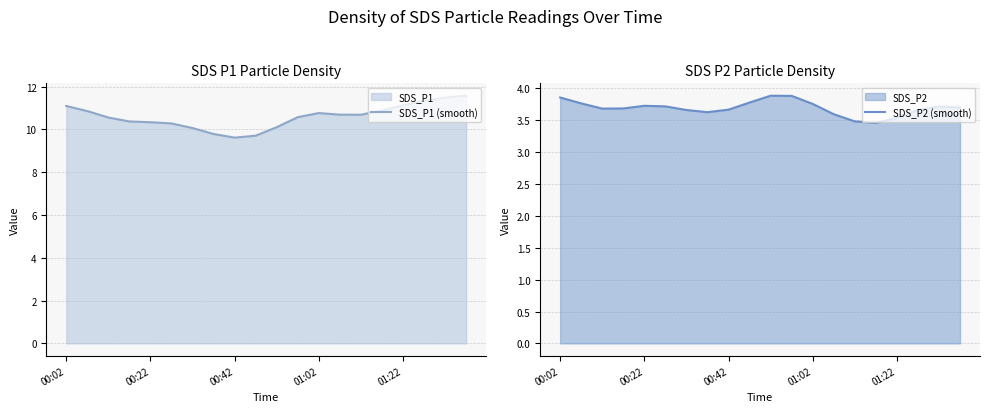

Which series has the largest range (max minus min)?

SDS_P1 (smooth)